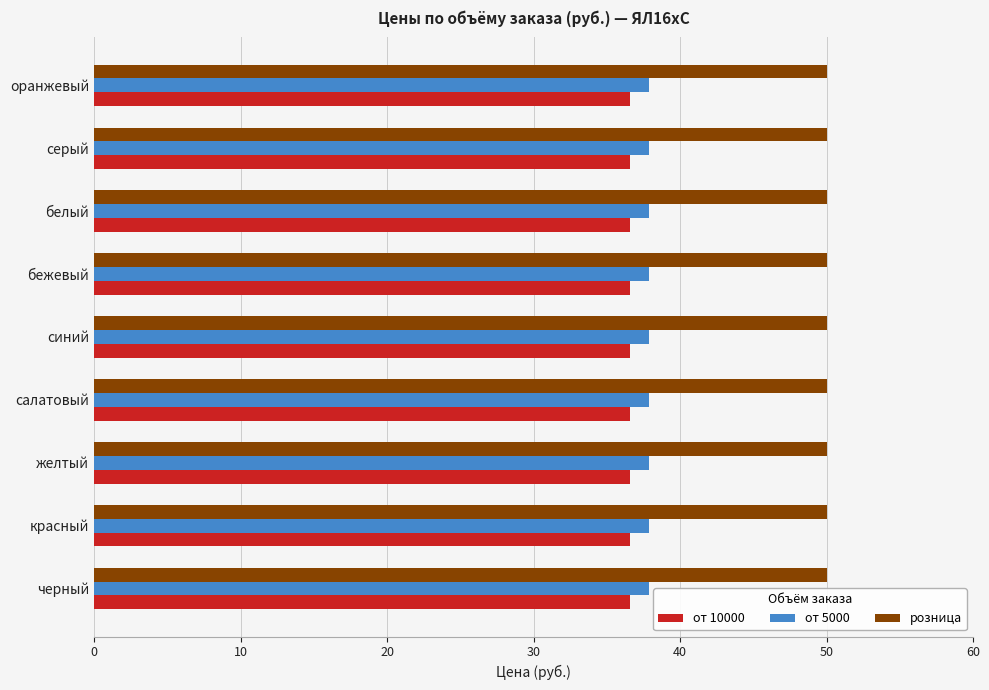

True or false: от 10000 has a value of 36.6 at бежевый.

True